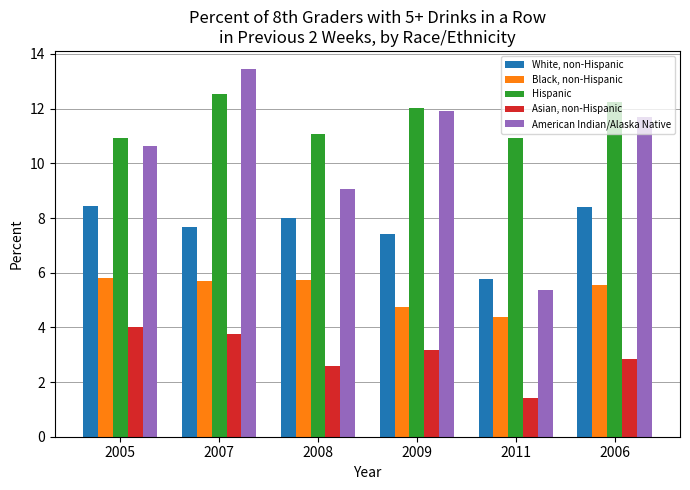

What is the total value across all series at 2011?

27.9